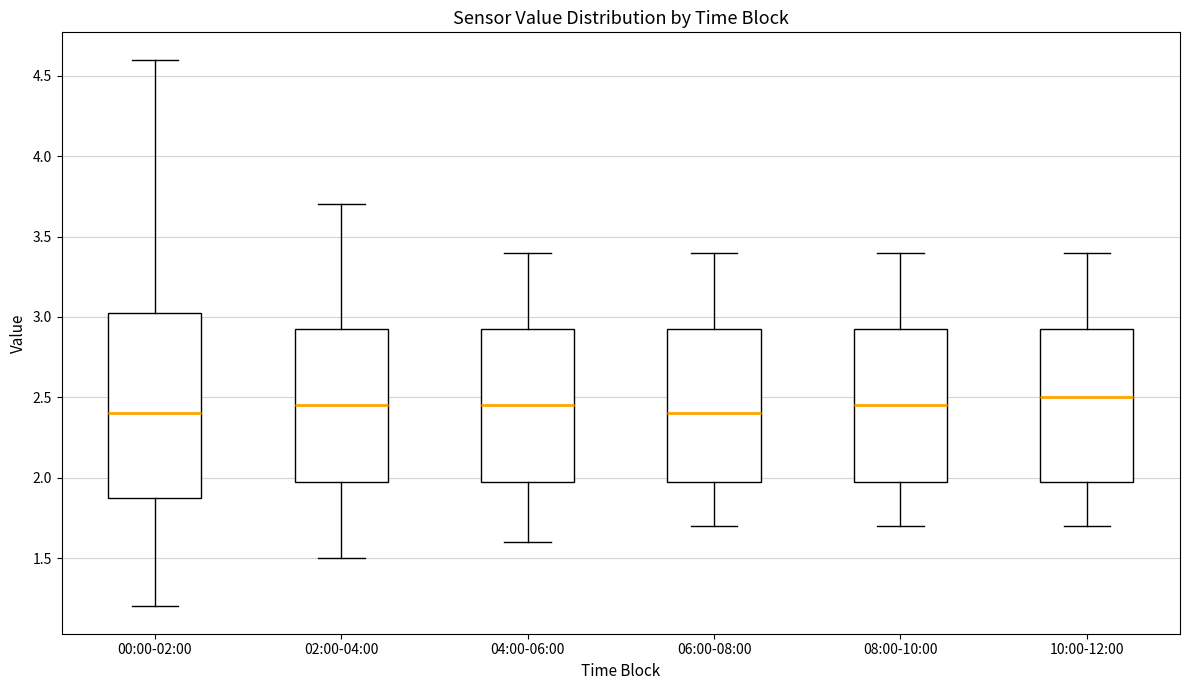

Reading left to right, read every box against the y-axis: the position of its median line, the range the box covers, and the ends of its whiskers. The values are not printed on the chart, so give them approximately, as read against the axis.

00:00-02:00: median 2.40, box 1.90 to 3.05, whiskers 1.20 to 4.60
02:00-04:00: median 2.45, box 2.00 to 2.95, whiskers 1.50 to 3.70
04:00-06:00: median 2.45, box 2.00 to 2.95, whiskers 1.60 to 3.40
06:00-08:00: median 2.40, box 2.00 to 2.95, whiskers 1.70 to 3.40
08:00-10:00: median 2.45, box 2.00 to 2.95, whiskers 1.70 to 3.40
10:00-12:00: median 2.50, box 2.00 to 2.95, whiskers 1.70 to 3.40